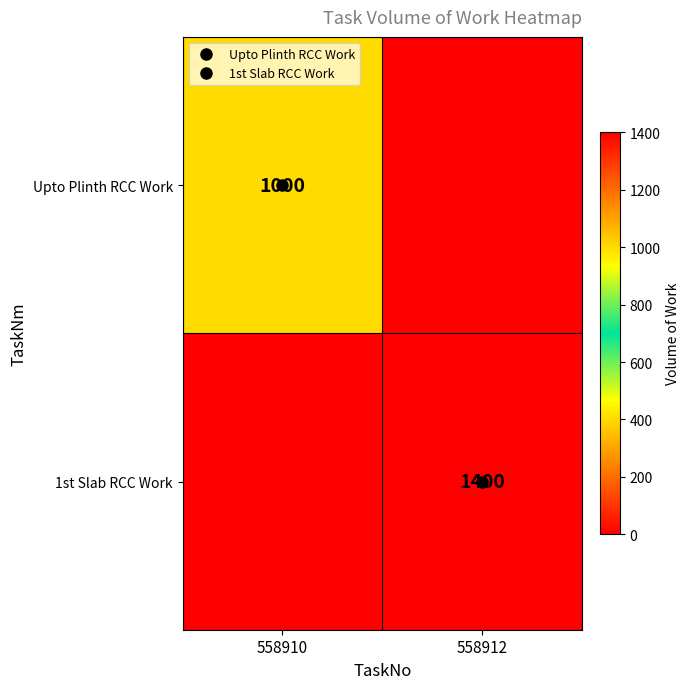

At which label does 1st Slab RCC Work reach its minimum?

558910